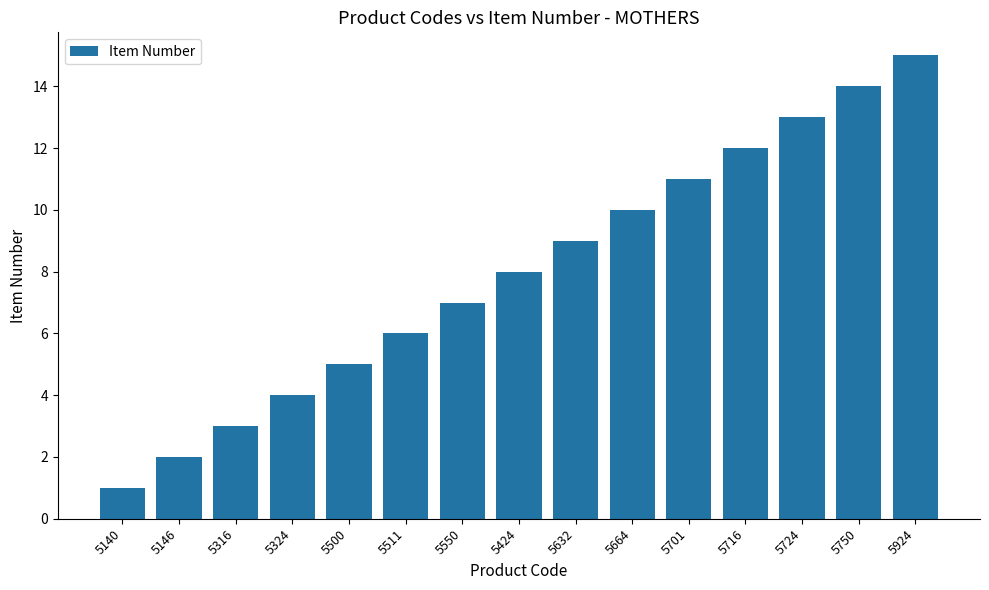

The chart shows a value of 8 at 5424. True or false?

True